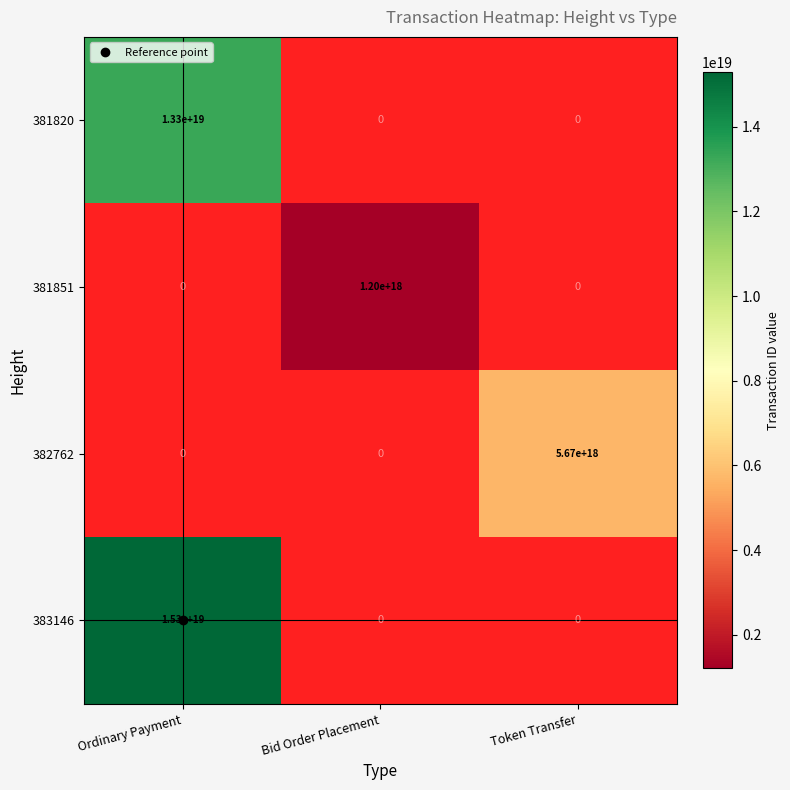

How many positive values does the 382762 series have?

1